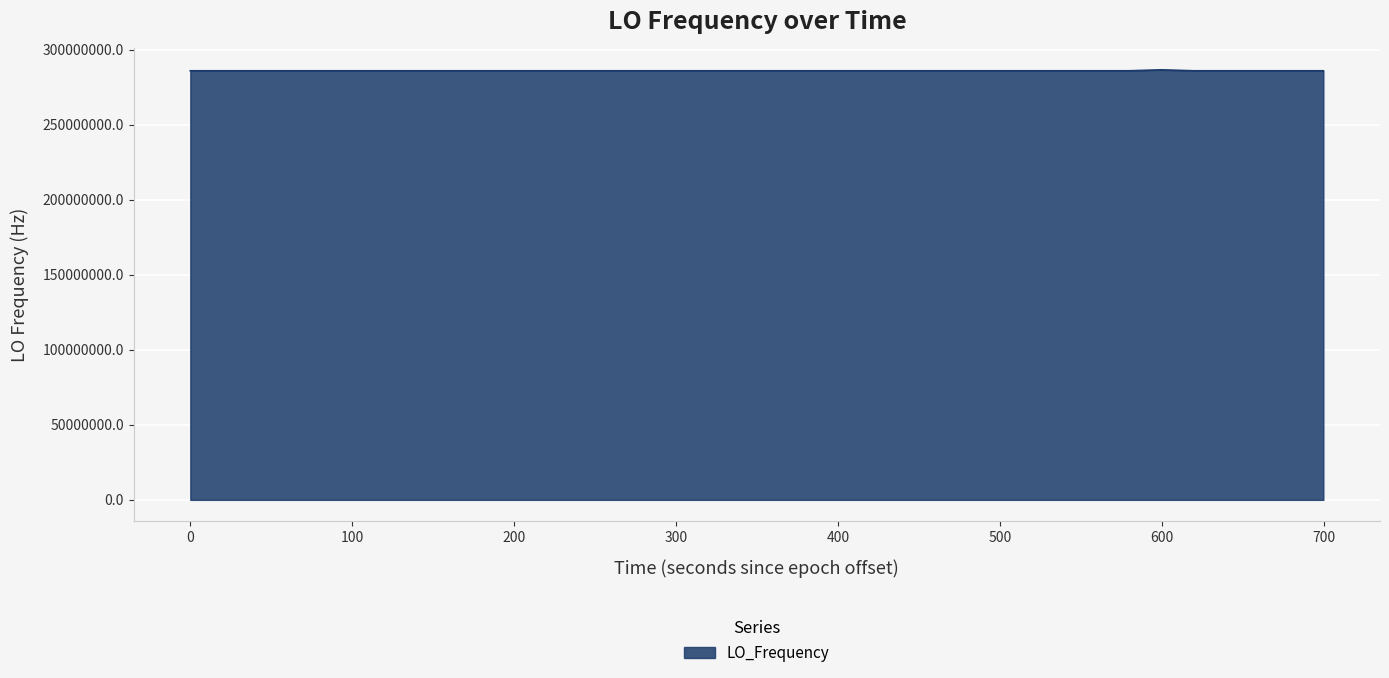

How many lines are shown in the chart?

1